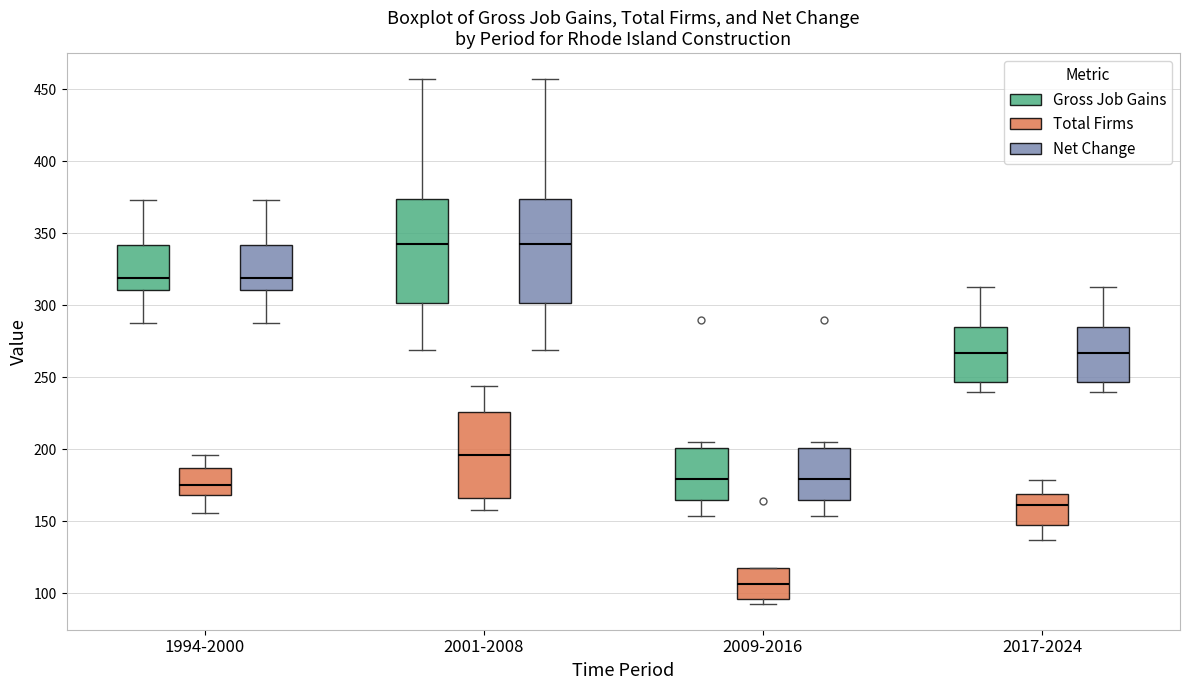

Reading left to right, transcribe this box plot: for each box, give where its median line is, the range the box spans, and where its two whiskers end, as read against the y-axis. The values are not printed on the chart, so give them approximately, as read against the axis.

1994-2000 (Gross Job Gains): median 320, box 310 to 340, whiskers 290 to 375
1994-2000 (Total Firms): median 175, box 170 to 185, whiskers 155 to 195
1994-2000 (Net Change): median 320, box 310 to 340, whiskers 290 to 375
2001-2008 (Gross Job Gains): median 345, box 300 to 375, whiskers 270 to 455
2001-2008 (Total Firms): median 195, box 165 to 225, whiskers 160 to 245
2001-2008 (Net Change): median 345, box 300 to 375, whiskers 270 to 455
2009-2016 (Gross Job Gains): median 180, box 165 to 200, whiskers 155 to 205
2009-2016 (Total Firms): median 105, box 95 to 120, whiskers 95 (just below the box's lower edge) to 120
2009-2016 (Net Change): median 180, box 165 to 200, whiskers 155 to 205
2017-2024 (Gross Job Gains): median 265, box 245 to 285, whiskers 240 to 315
2017-2024 (Total Firms): median 160, box 150 to 170, whiskers 135 to 180
2017-2024 (Net Change): median 265, box 245 to 285, whiskers 240 to 315